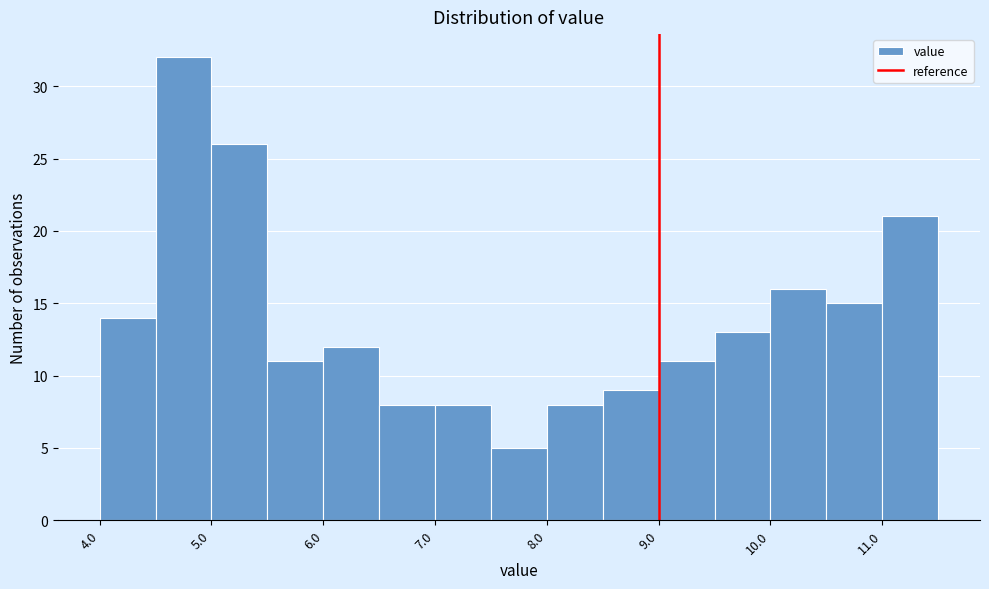

What is the height of the bar covering 5.5 to 6.0 on the x-axis? The values are not printed on the chart, so give them approximately, as read against the axis.

11